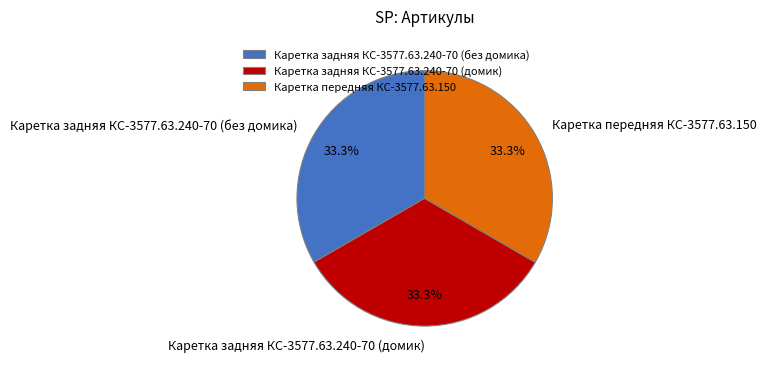

To the nearest percent, what percentage of the pie is Каретка задняя КС-3577.63.240-70 (без домика)?

33%